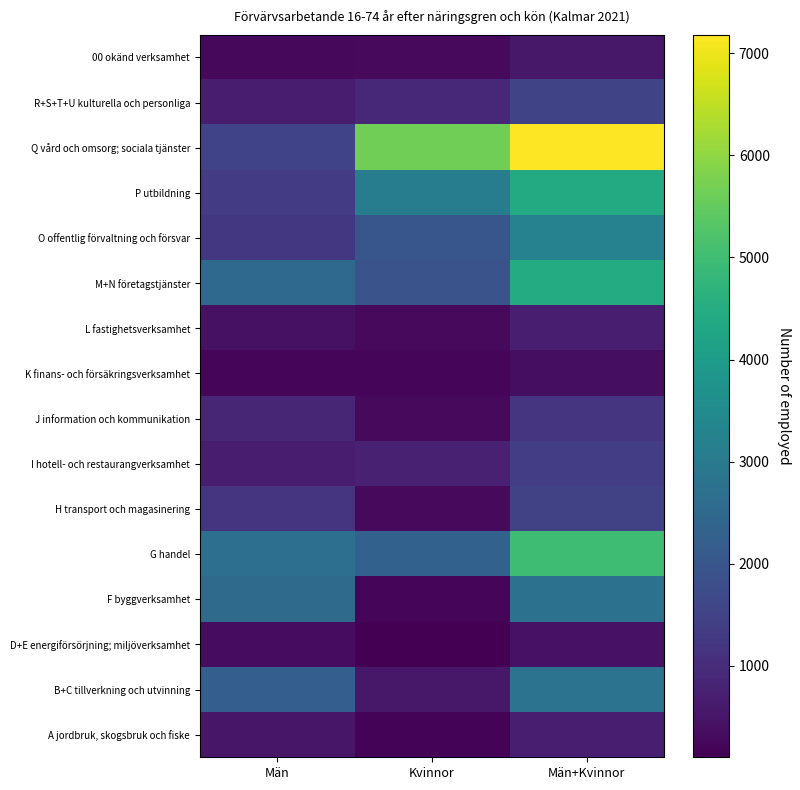

Reading left to right, transcribe all the data shown in this chart.

A jordbruk, skogsbruk och fiske: Män=528	Kvinnor=177	Män+Kvinnor=705
B+C tillverkning och utvinning: Män=2220	Kvinnor=567	Män+Kvinnor=2787
D+E energiförsörjning; miljöverksamhet: Män=338	Kvinnor=105	Män+Kvinnor=443
F byggverksamhet: Män=2559	Kvinnor=200	Män+Kvinnor=2759
G handel: Män=2700	Kvinnor=2291	Män+Kvinnor=4991
H transport och magasinering: Män=1208	Kvinnor=291	Män+Kvinnor=1499
I hotell- och restaurangverksamhet: Män=634	Kvinnor=754	Män+Kvinnor=1388
J information och kommunikation: Män=878	Kvinnor=286	Män+Kvinnor=1164
K finans- och försäkringsverksamhet: Män=192	Kvinnor=189	Män+Kvinnor=381
L fastighetsverksamhet: Män=418	Kvinnor=291	Män+Kvinnor=709
M+N företagstjänster: Män=2529	Kvinnor=1926	Män+Kvinnor=4455
O offentlig förvaltning och försvar: Män=1255	Kvinnor=1987	Män+Kvinnor=3242
P utbildning: Män=1324	Kvinnor=3101	Män+Kvinnor=4425
Q vård och omsorg; sociala tjänster: Män=1526	Kvinnor=5653	Män+Kvinnor=7179
R+S+T+U kulturella och personliga: Män=640	Kvinnor=906	Män+Kvinnor=1546
00 okänd verksamhet: Män=264	Kvinnor=296	Män+Kvinnor=560